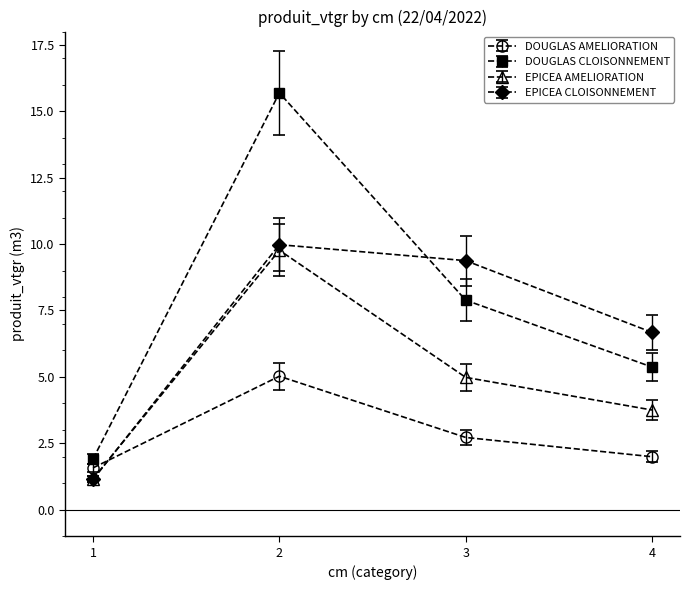

After their last crossing, which series has the higher values: EPICEA CLOISONNEMENT or DOUGLAS CLOISONNEMENT?

EPICEA CLOISONNEMENT